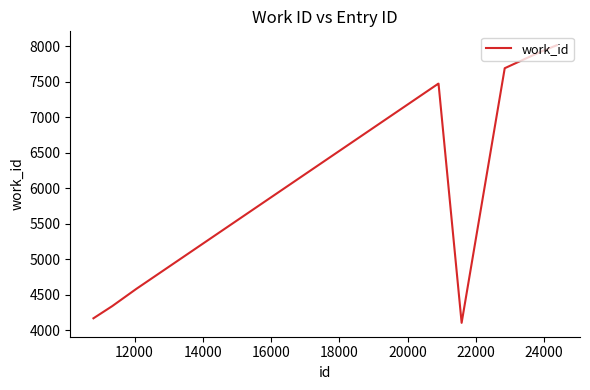

What is the smallest value displayed?

4103